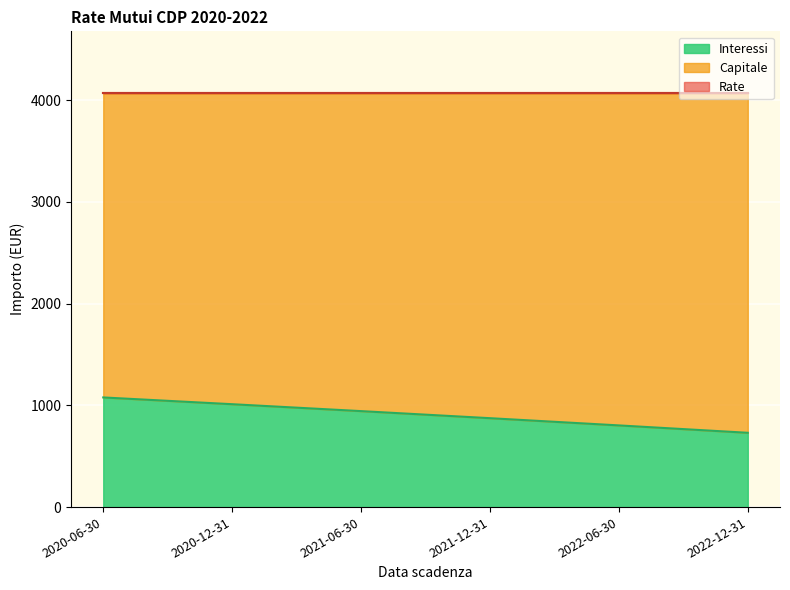

What is the highest value of the Interessi series?

1077.6